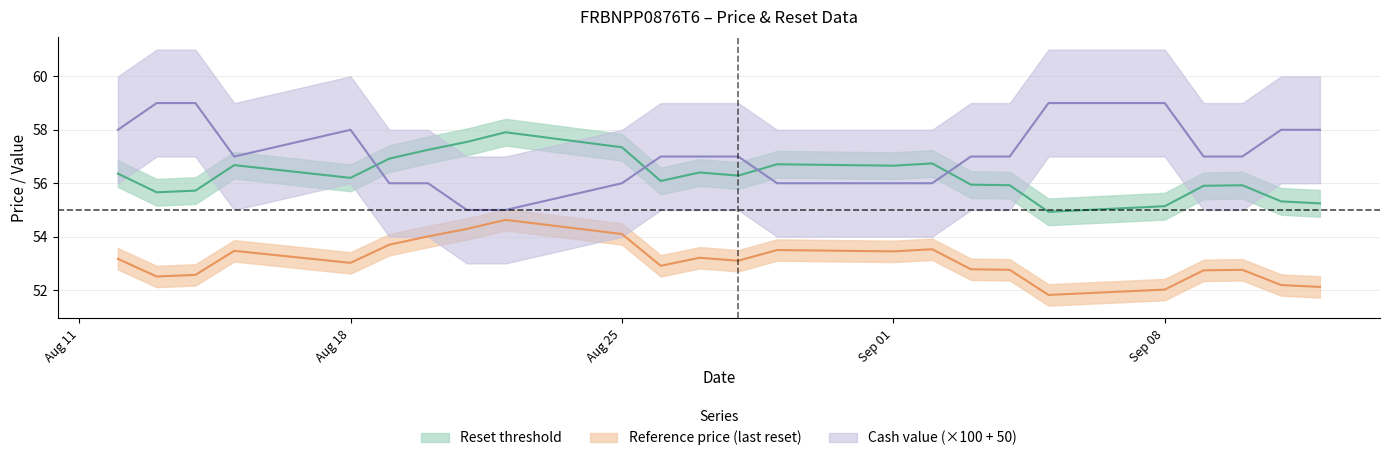

Which series has the largest range (max minus min)?

cash_value